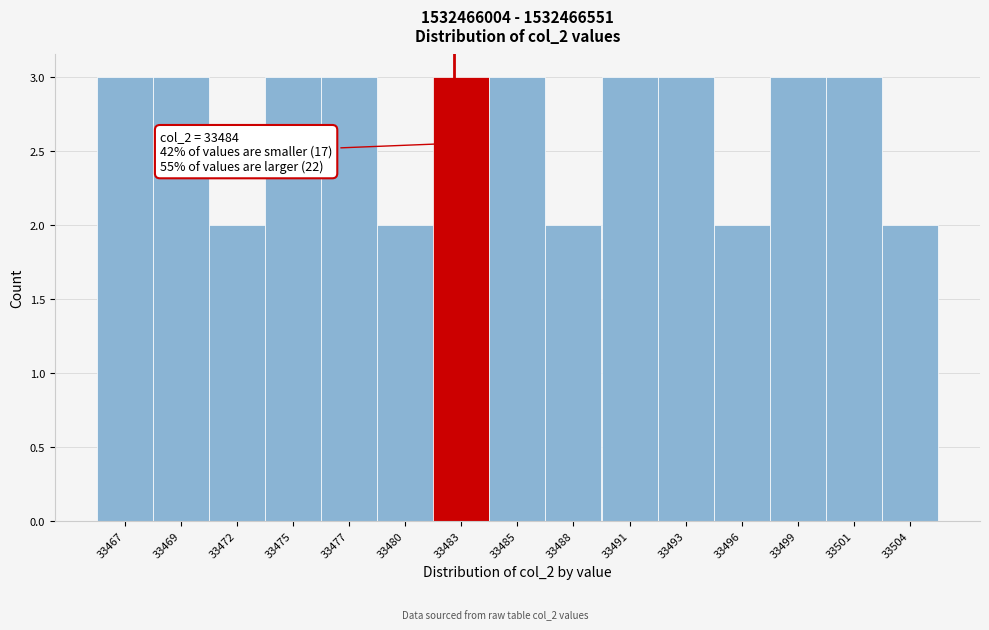

Reading left to right, what are all the values shown in this chart?

3	3	2	3	3	2	3	3	2	3	3	2	3	3	2